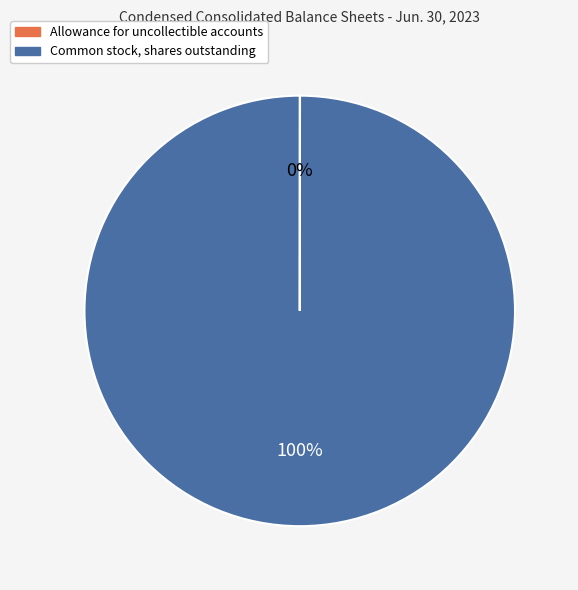

To the nearest percent, what is the average slice percentage?

50%